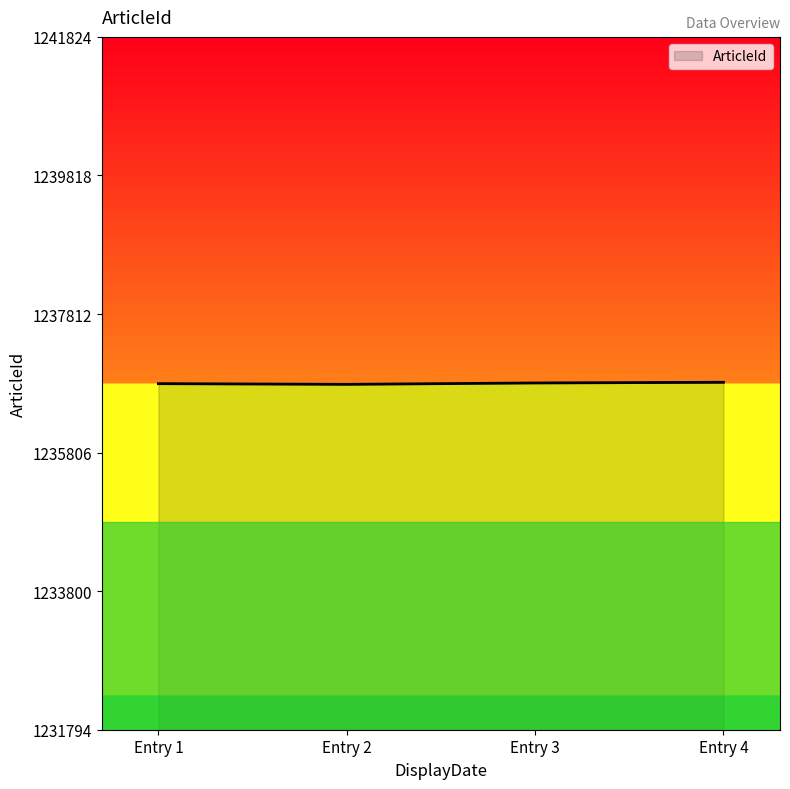

What is the greatest value displayed?

1236824